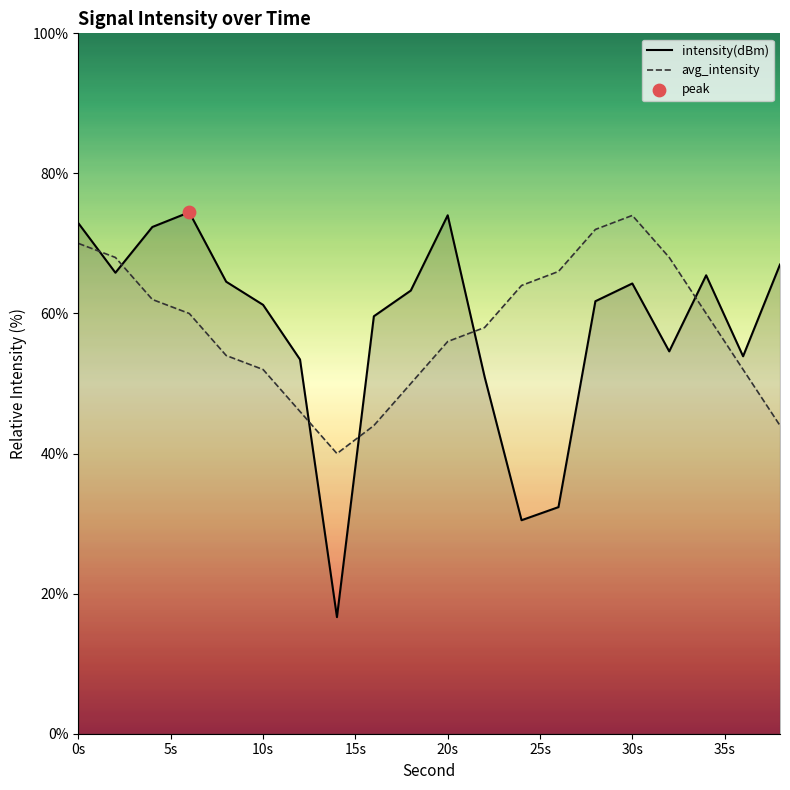

What are all the series names shown in the legend?

intensity(dBm), avg_intensity